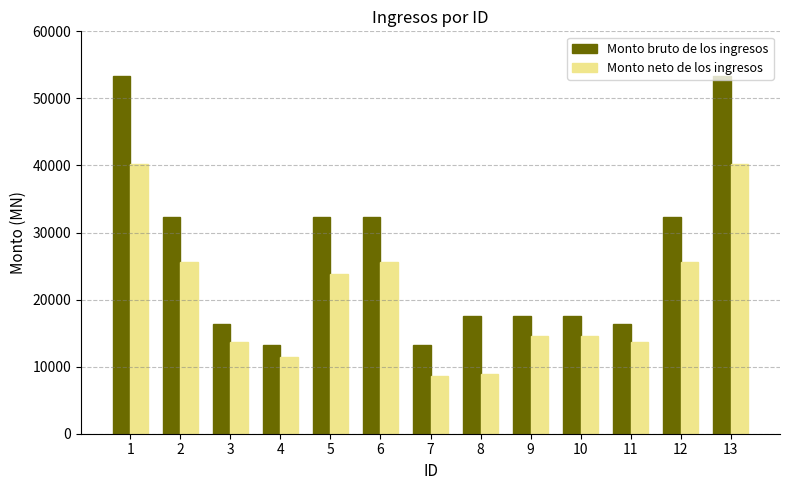

Is the value of Monto neto de los ingresos at 4 greater than the value of Monto bruto de los ingresos at 4?

No